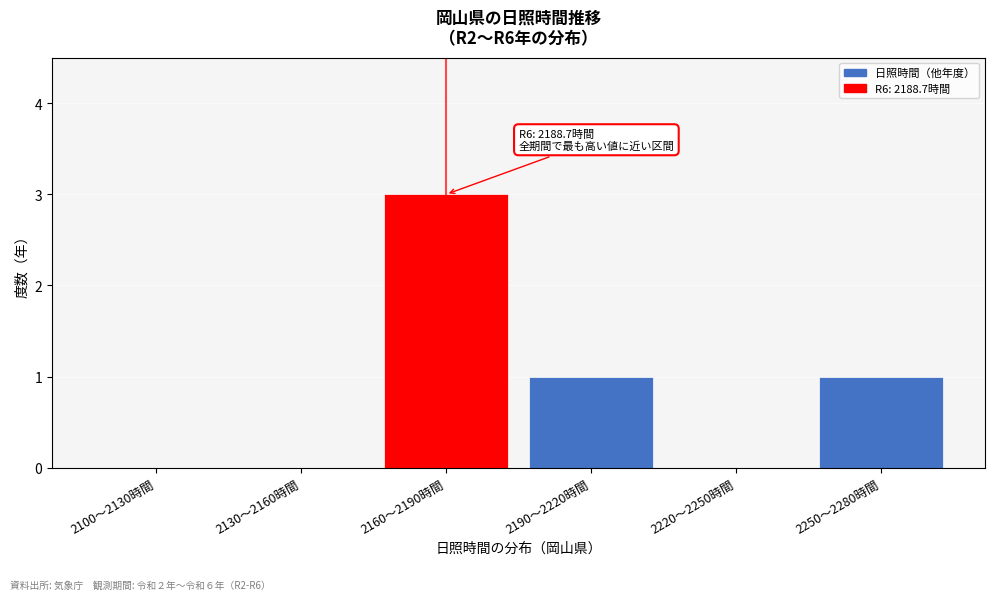

Reading right to left, list all the values displayed in this chart.

2250〜2280時間=1	2220〜2250時間=0	2190〜2220時間=1	2160〜2190時間=3	2130〜2160時間=0	2100〜2130時間=0